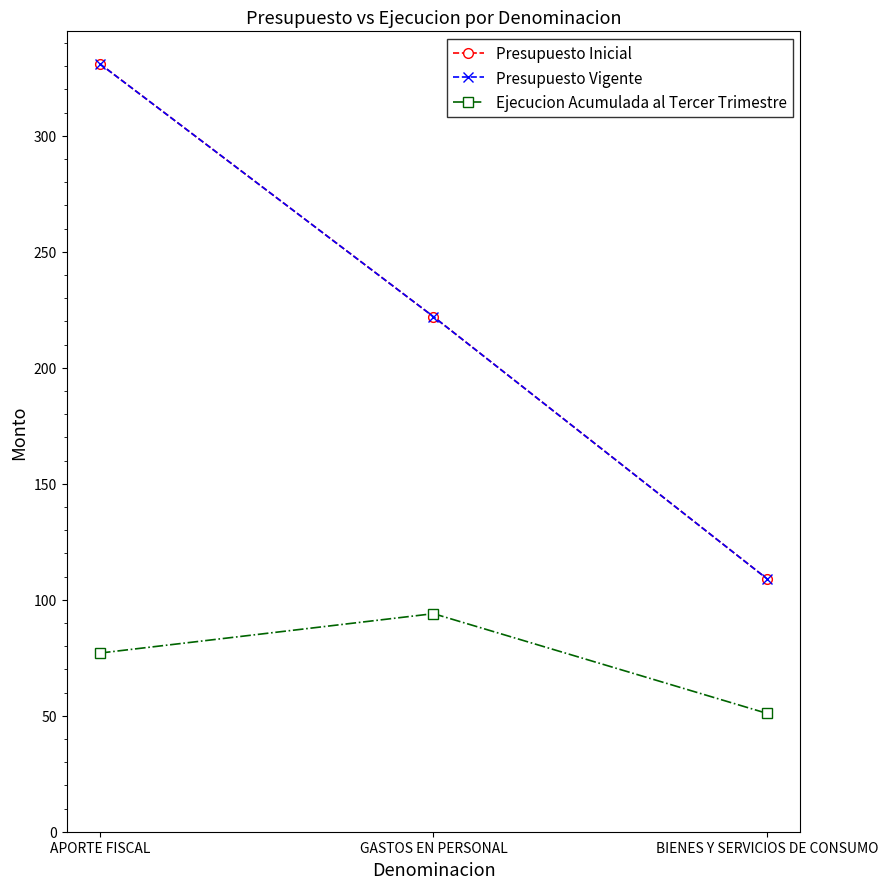

What is the average value of the Ejecucion Acumulada al Tercer Trimestre series?

74